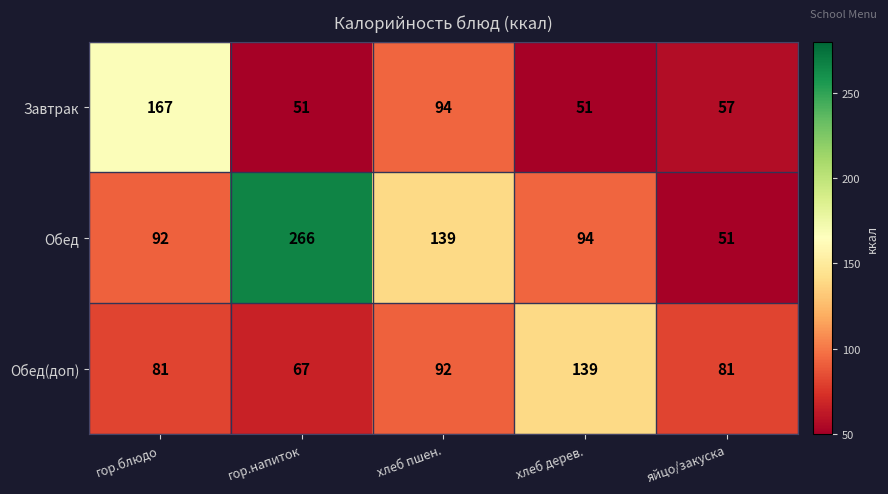

How many distinct data groups are displayed?

3